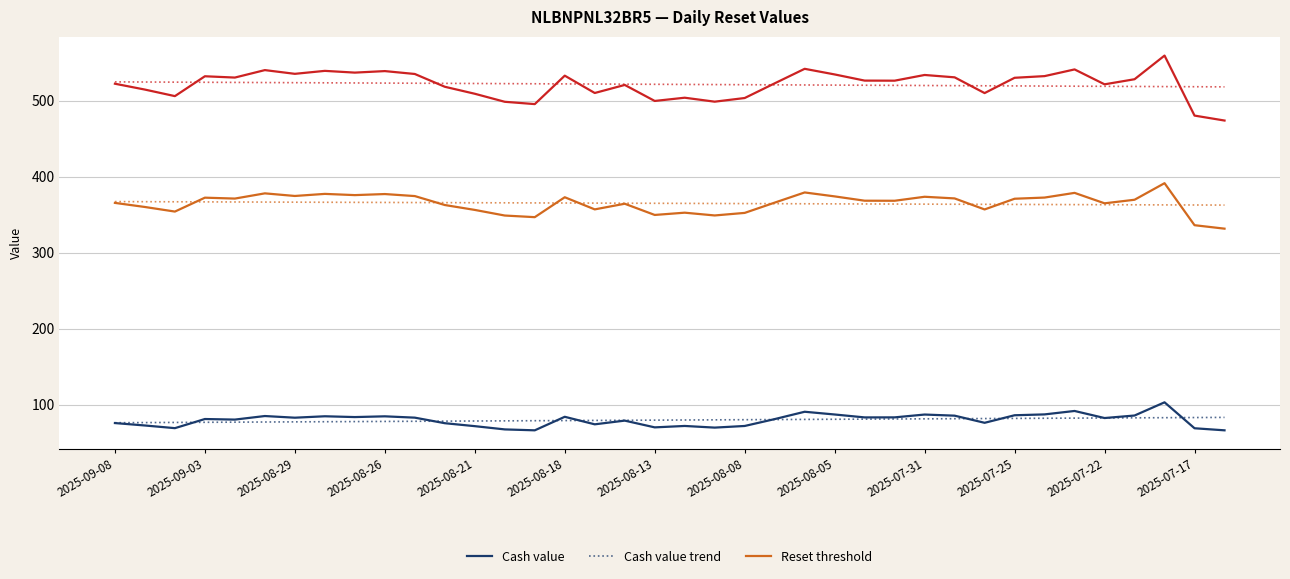

What is the greatest value displayed?

559.2